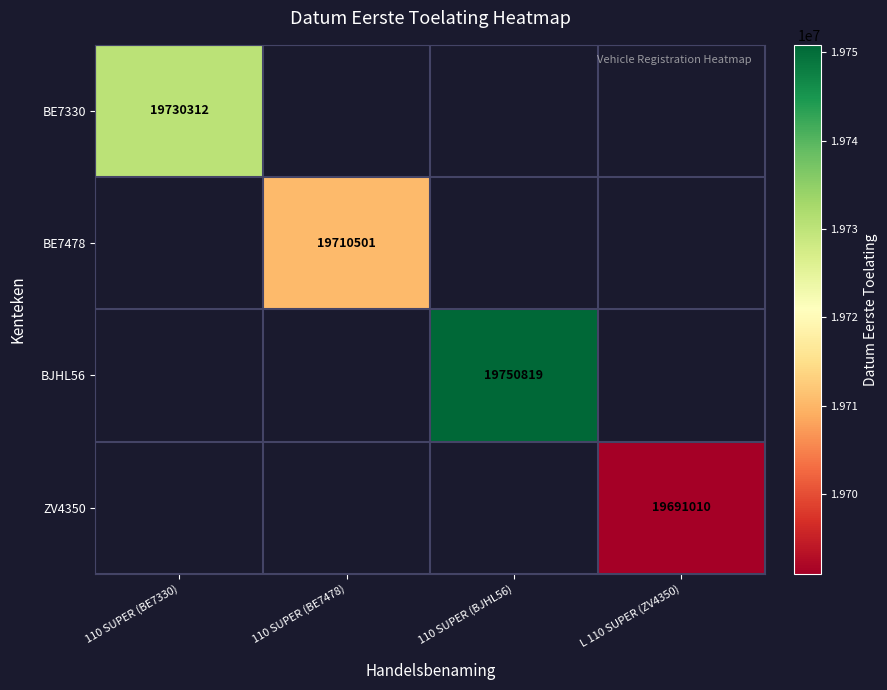

True or false: BE7478 has a value of 19710501 at 110 SUPER (BE7478).

True